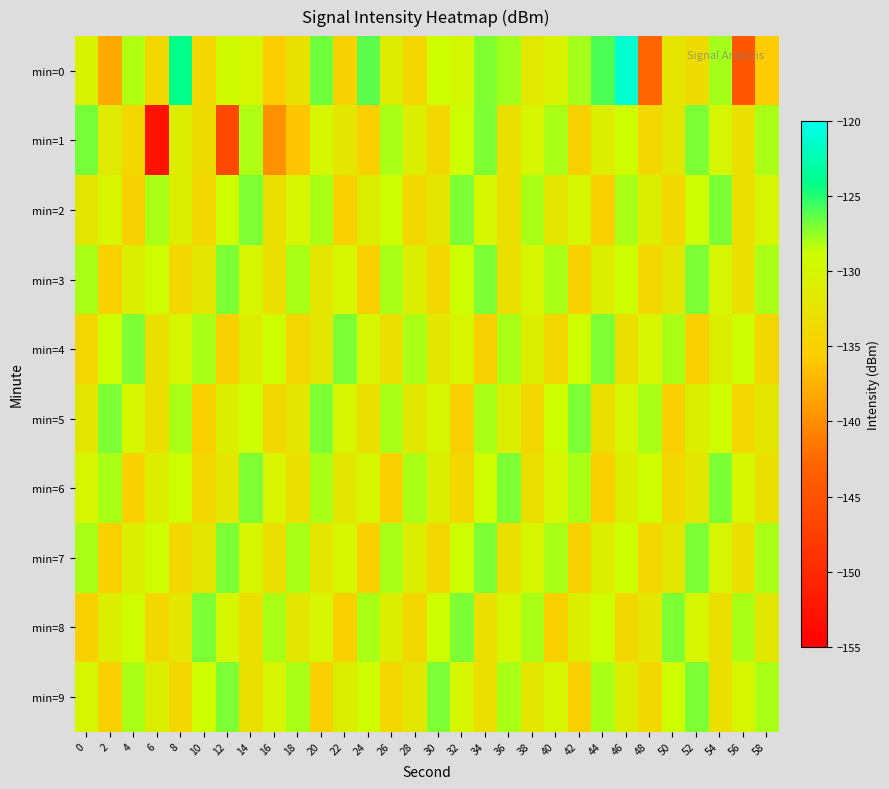

What is the smallest value displayed?

-152.6